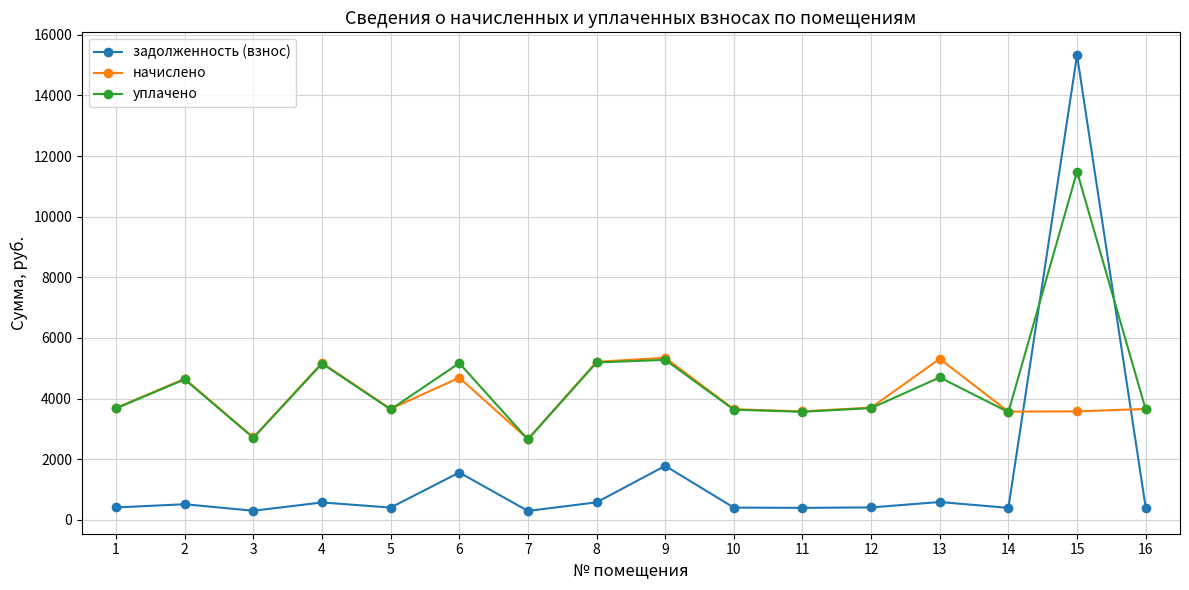

What is the difference between the highest and lowest values at 1?

3284.7